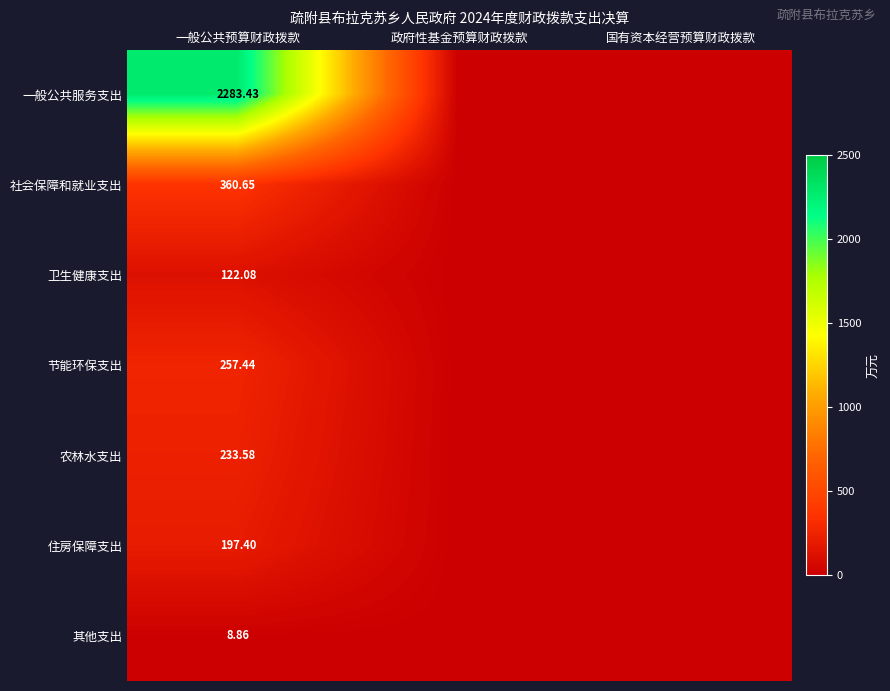

At 一般公共预算财政拨款, list the series in order from smallest to largest.

其他支出, 卫生健康支出, 住房保障支出, 农林水支出, 节能环保支出, 社会保障和就业支出, 一般公共服务支出